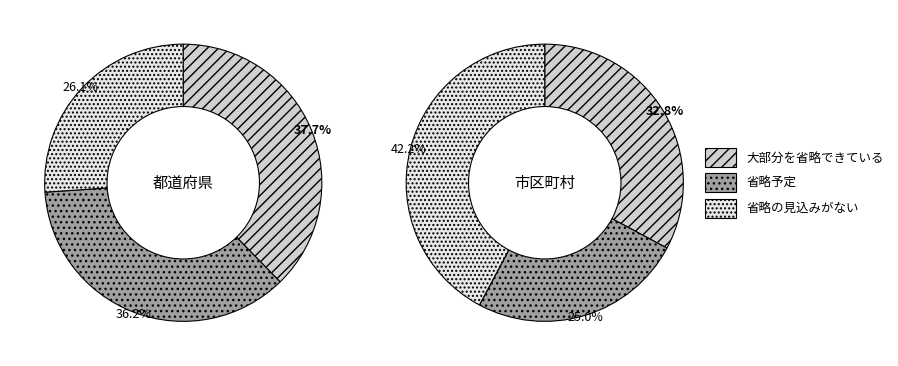

Is there a majority slice in this chart?

No